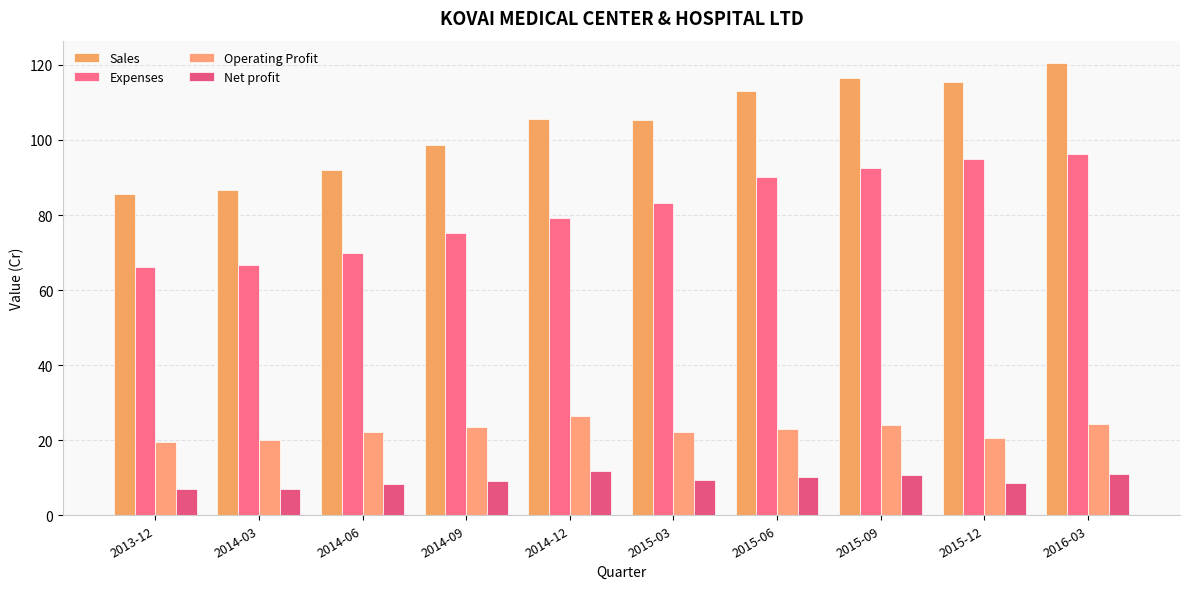

At which category is the sum across all series the highest?

2016-03